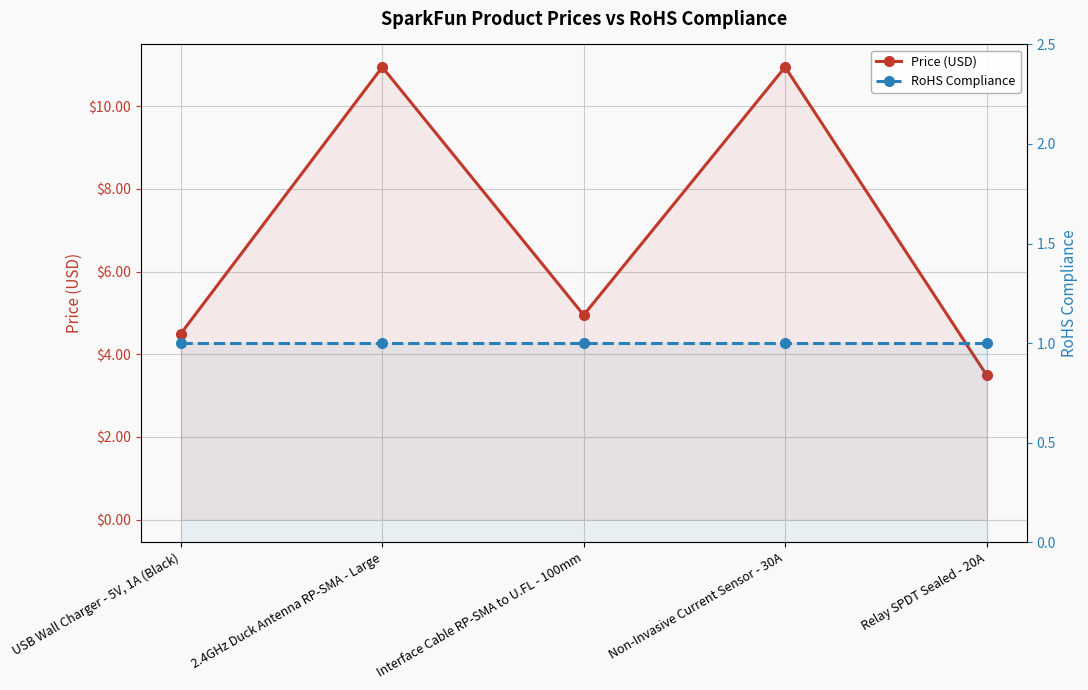

Reading left to right, extract all data points from this chart.

Price (USD): USB Wall Charger - 5V, 1A (Black)=4.5	2.4GHz Duck Antenna RP-SMA - Large=10.9	Interface Cable RP-SMA to U.FL - 100mm=5.0	Non-Invasive Current Sensor - 30A=10.9	Relay SPDT Sealed - 20A=3.5
RoHS Compliance: USB Wall Charger - 5V, 1A (Black)=1.0	2.4GHz Duck Antenna RP-SMA - Large=1.0	Interface Cable RP-SMA to U.FL - 100mm=1.0	Non-Invasive Current Sensor - 30A=1.0	Relay SPDT Sealed - 20A=1.0